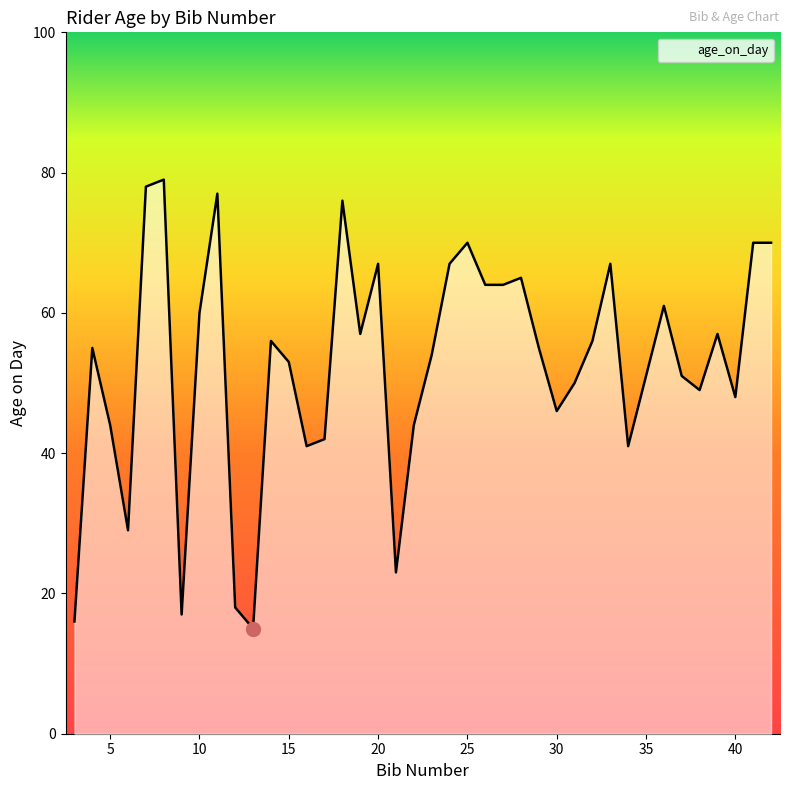

Does the chart have visible grid lines?

No